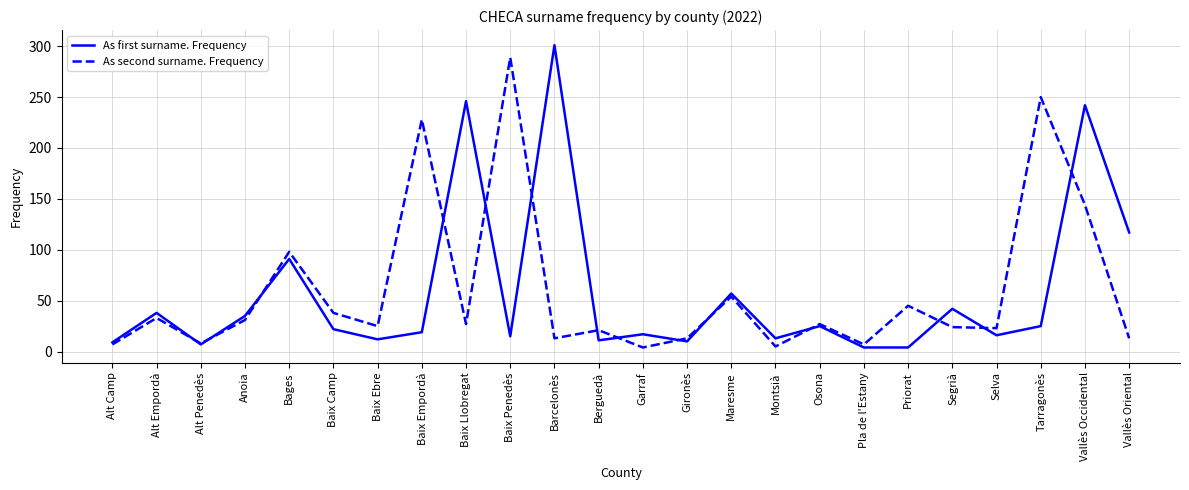

At which category is the sum across all series the highest?

Vallès Occidental